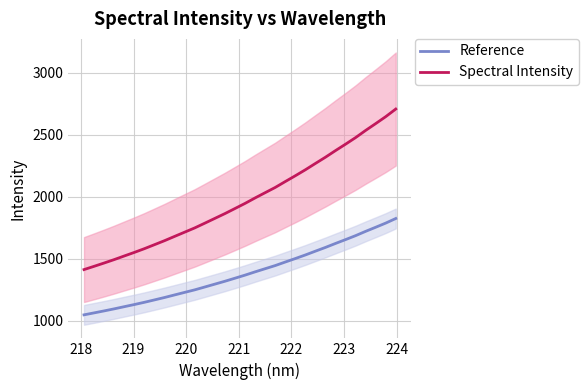

What is the minimum value for Reference?

1047.9